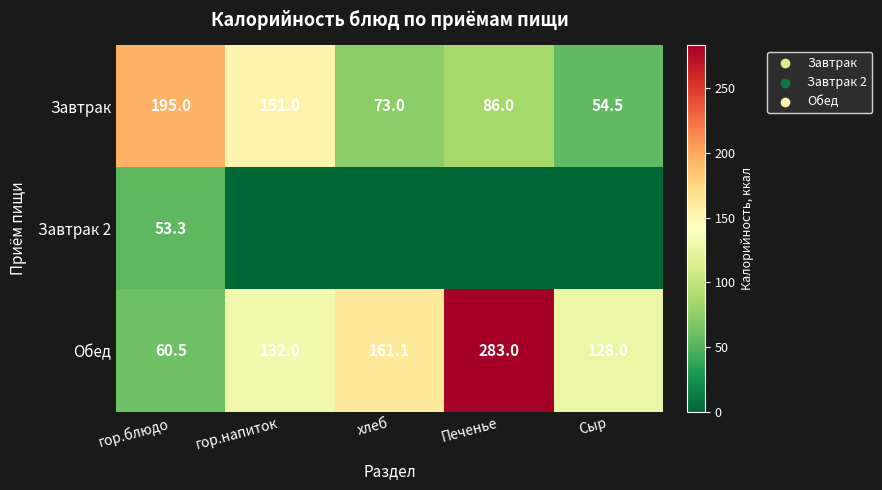

What is the difference between the second highest and second lowest values in the Завтрак series?

78.0